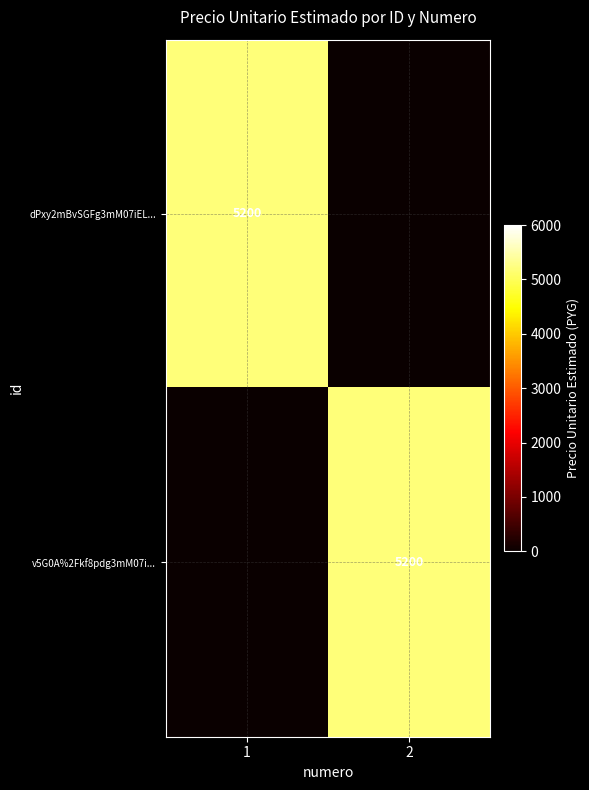

What is the total value across all series at 2?

5200